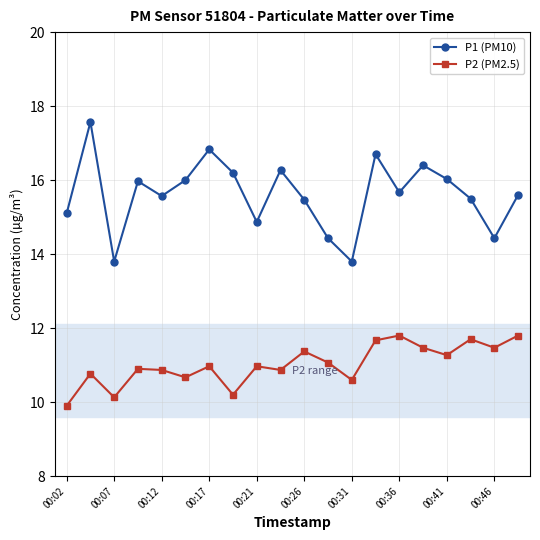

At how many categories does at least one series exceed 14?

18